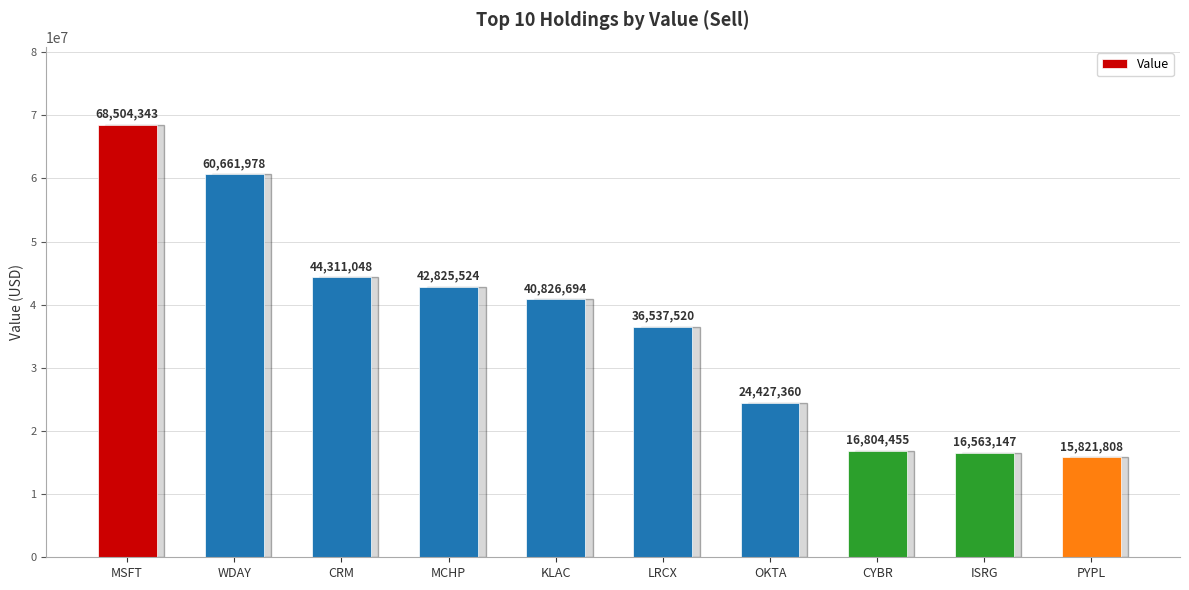

What is the label of the 10th bar from the right?

MSFT